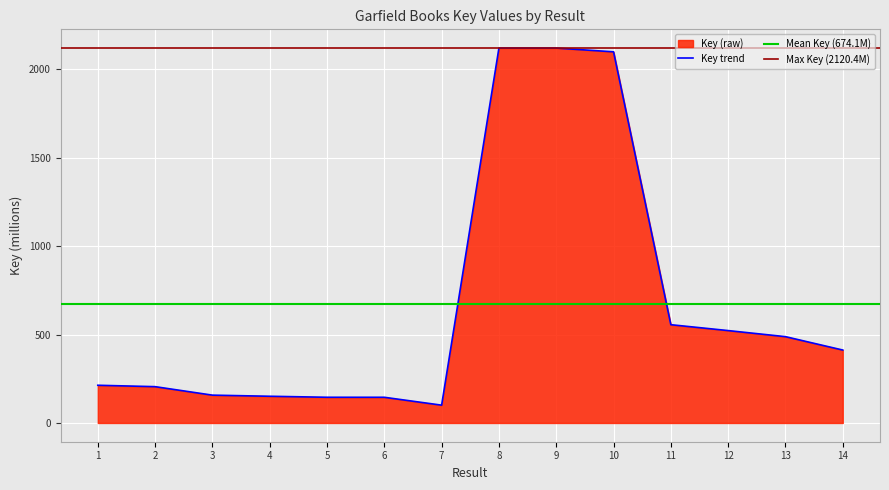

Where does the data first go above 412?

8